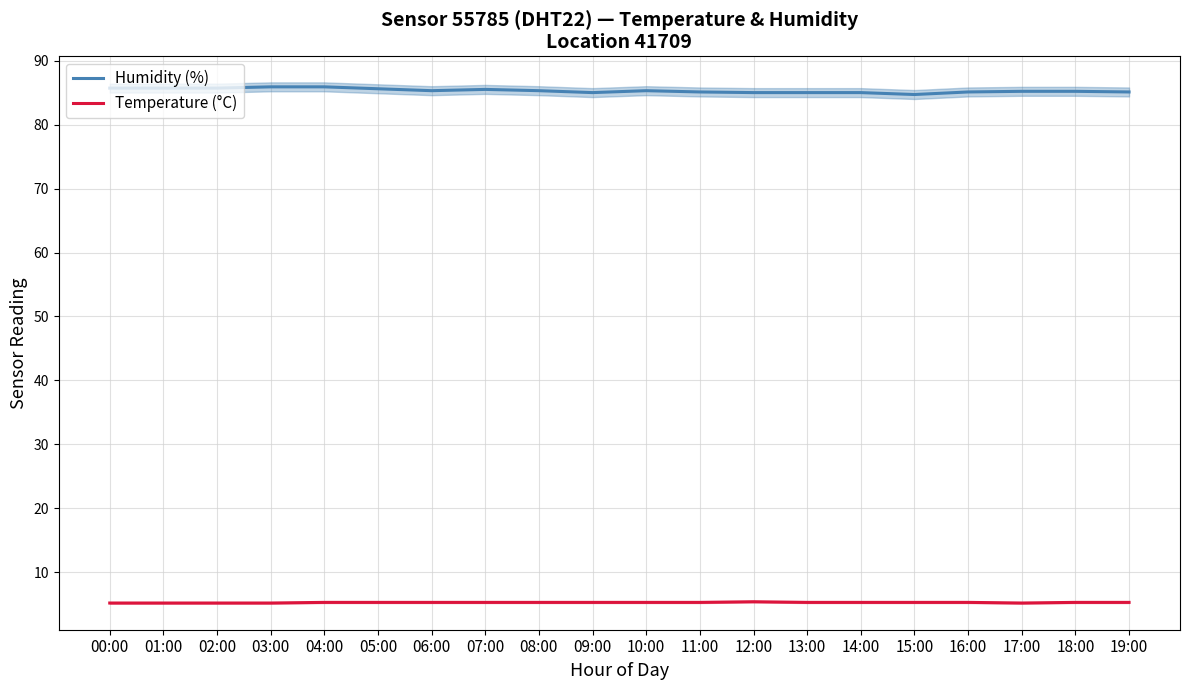

Which series has the largest range (max minus min)?

Humidity (%)